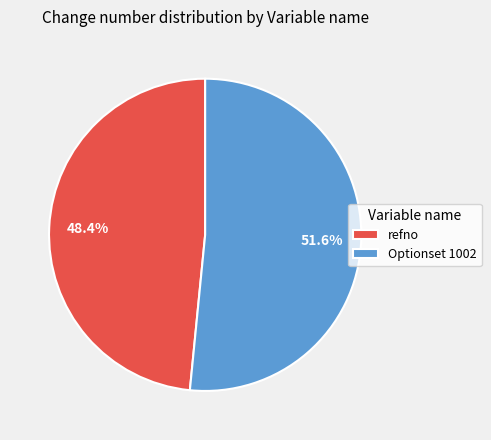

To the nearest percent, what is the average slice percentage?

50%